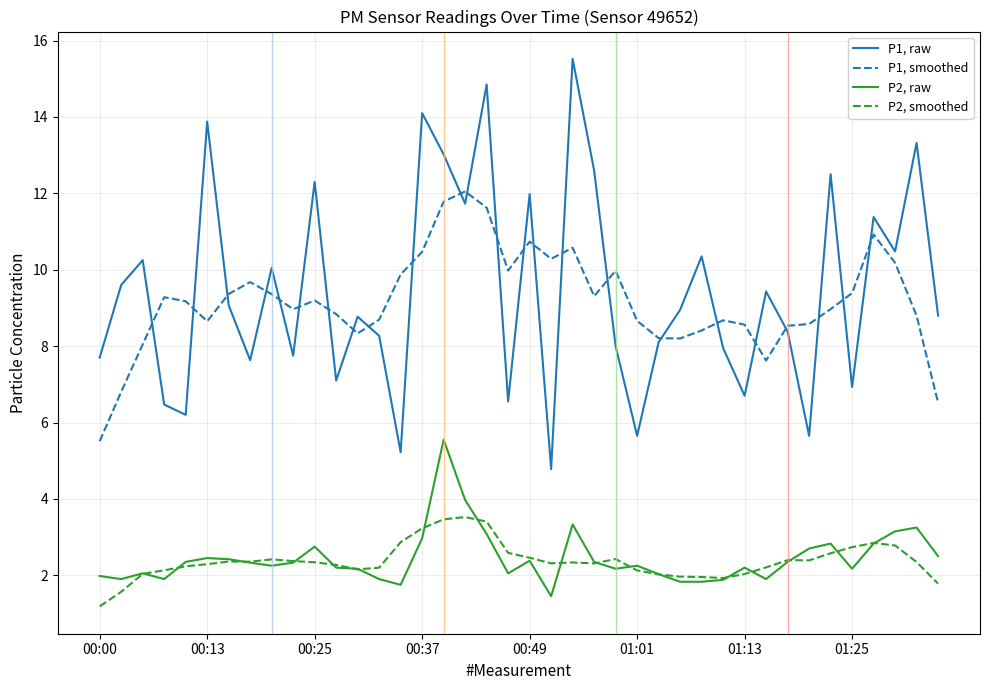

What is the maximum value shown in the chart?

15.5